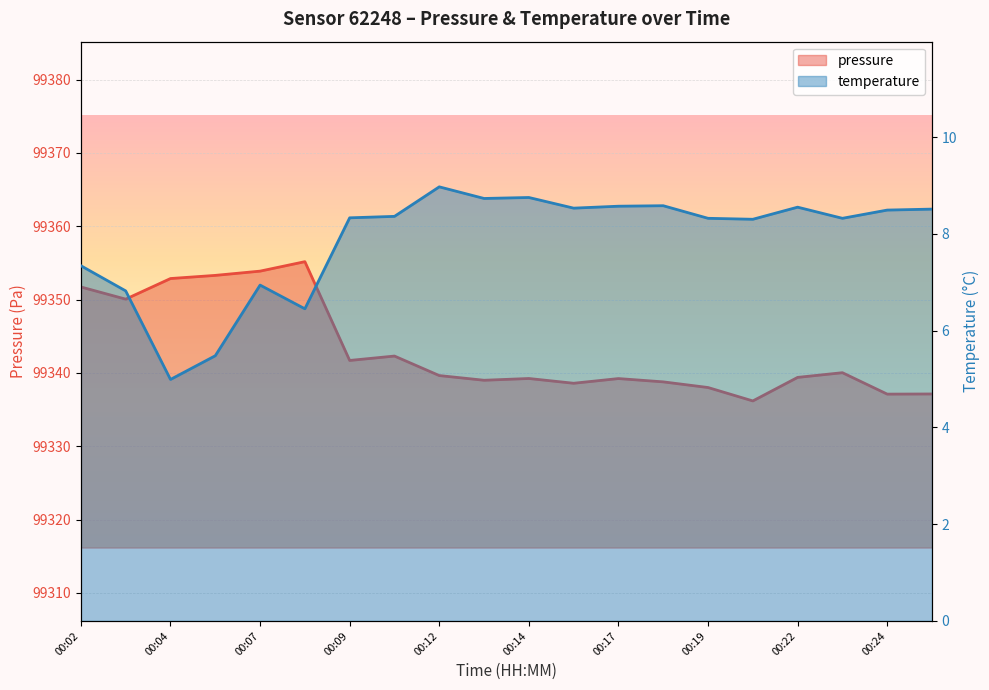

Between 00:12 and 00:04, which is larger?

00:04